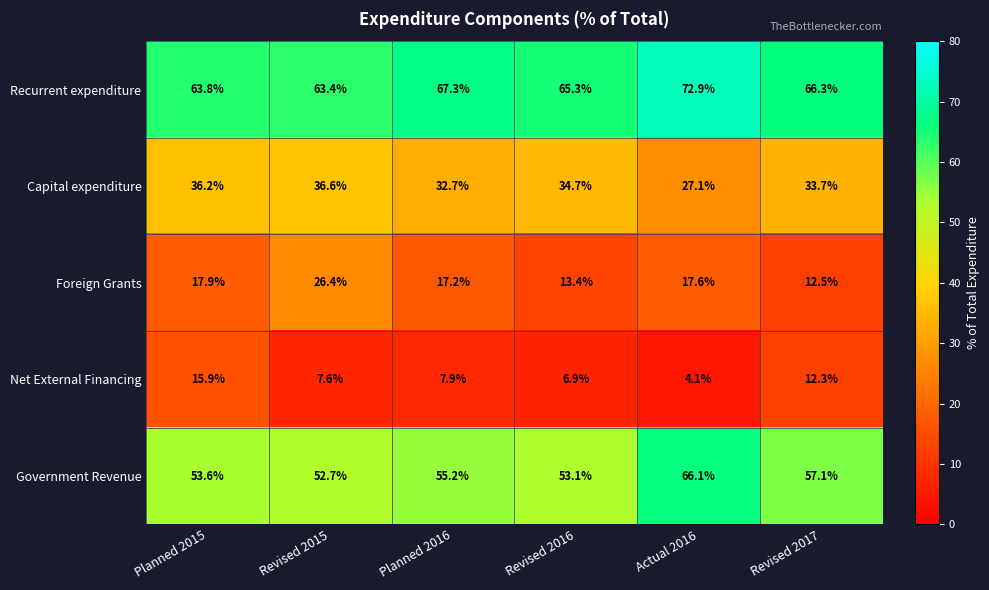

What is the difference between the maximum and second lowest values in the Foreign Grants series?

13.0